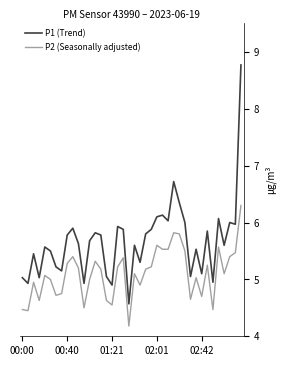

In P1 (Trend), how many points are higher than both neighbors (excluding endpoints)?

12